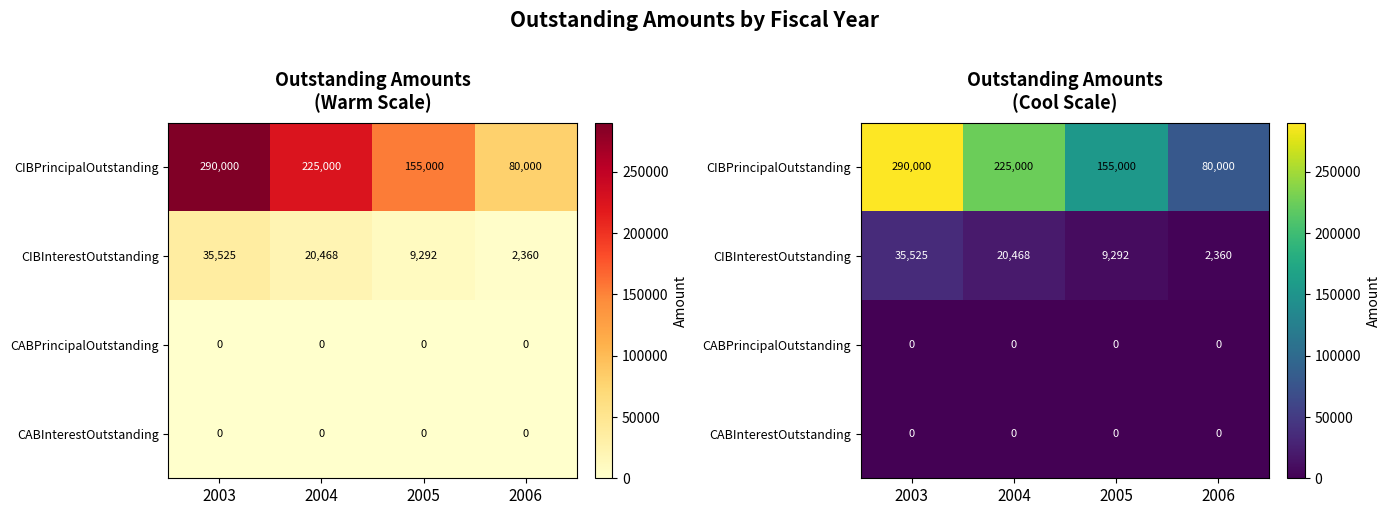

What value does the CIBPrincipalOutstanding series have at 2006?

80000.0